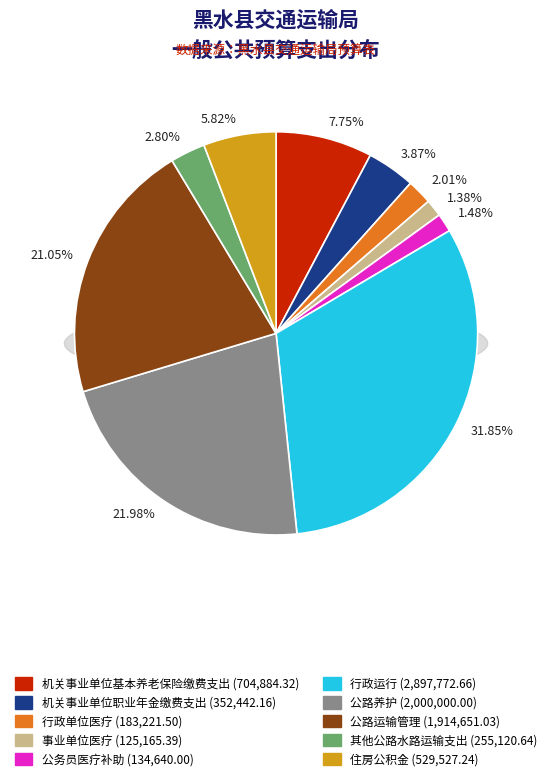

Does any single category account for the majority?

No